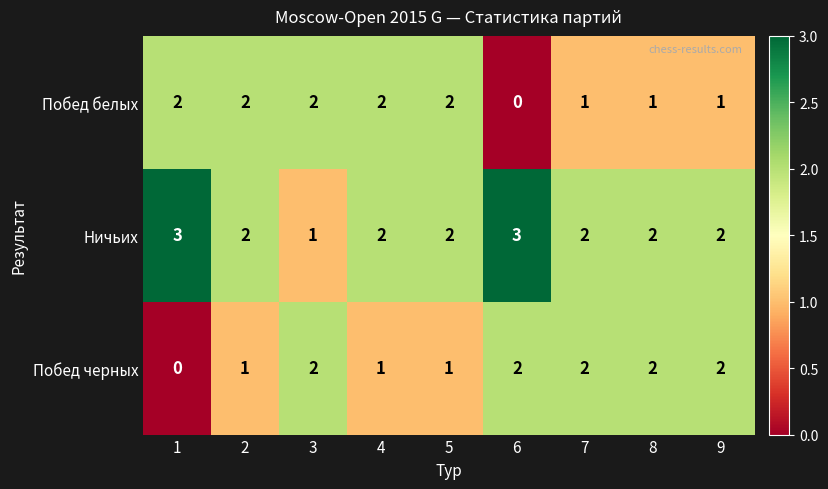

What is the sum of the Побед белых values at 7 and 3?

3